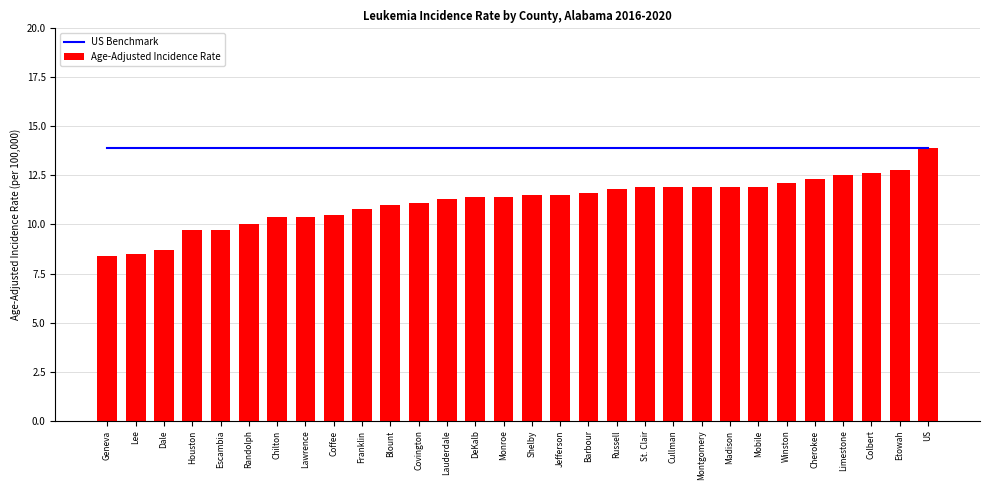

What is the difference between the highest and lowest values at Mobile?

2.0